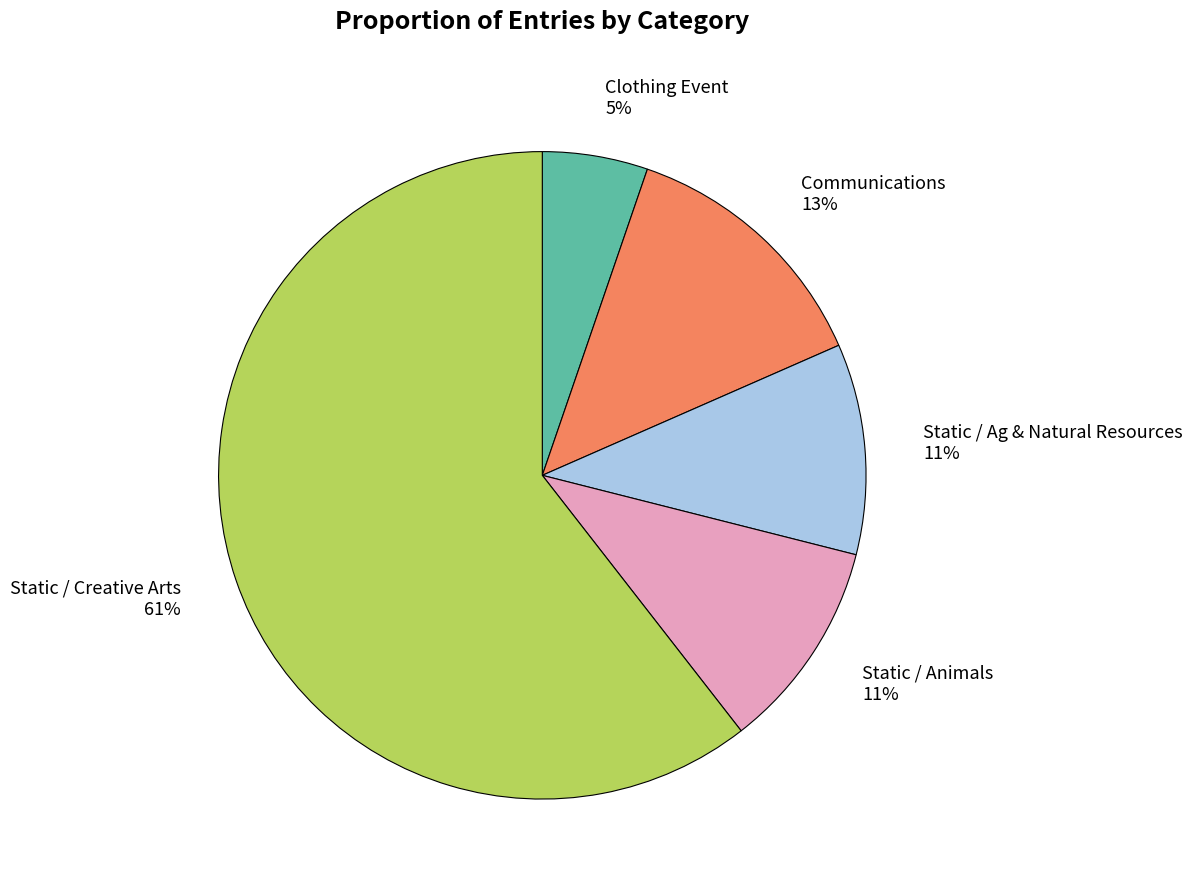

Which slice is the smallest?

Clothing Event